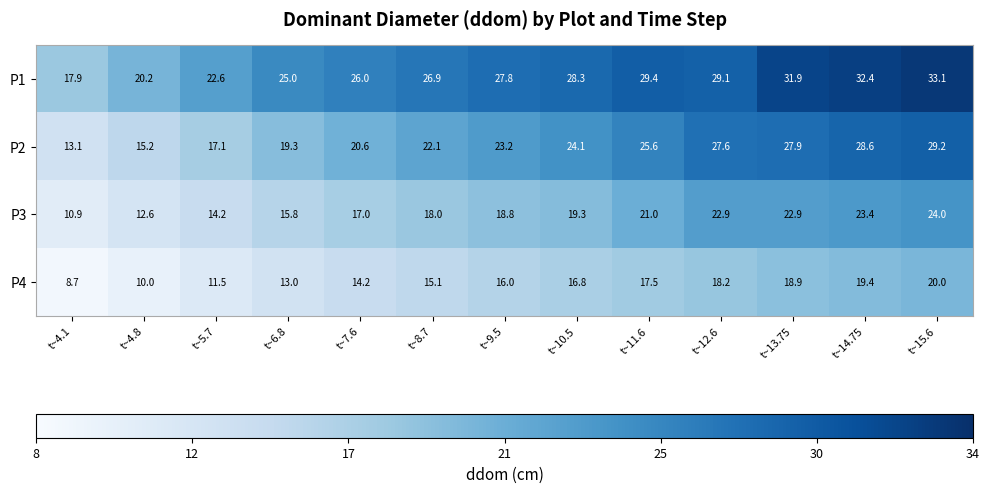

What is the spread (max minus min) of values at t~4.8?

10.2